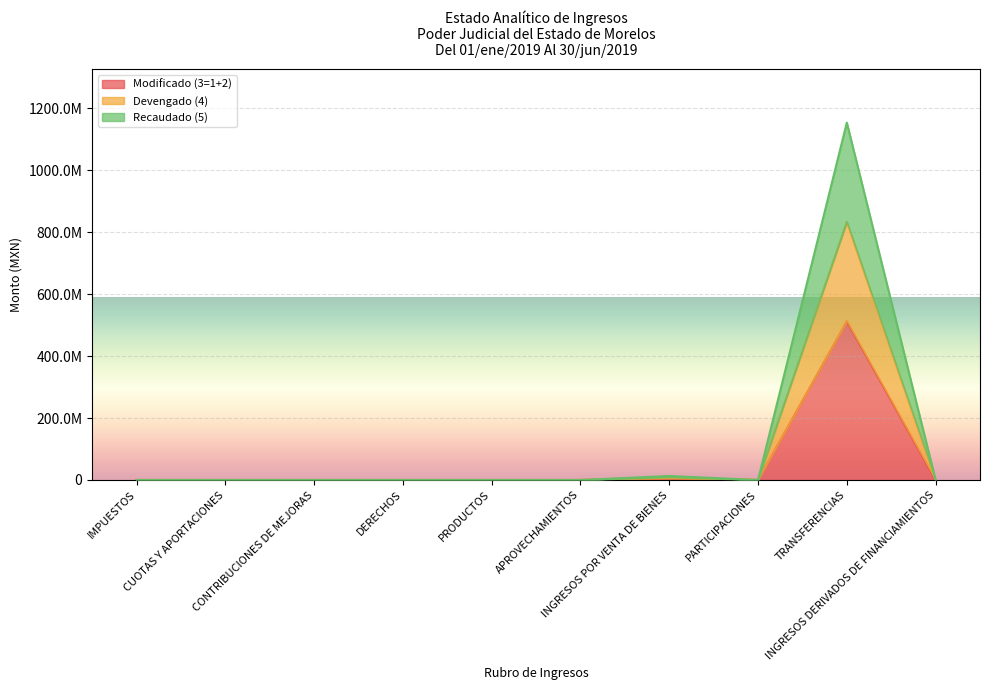

The Devengado (4) series shows 0.0 at CONTRIBUCIONES DE MEJORAS. True or false?

True